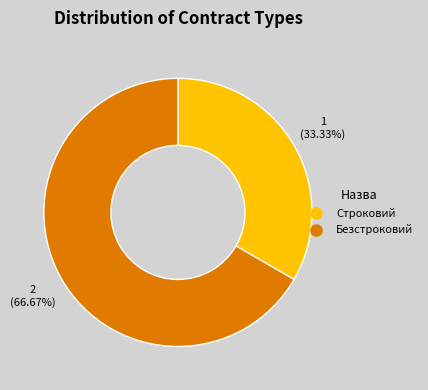

Which slice is the smallest?

Строковий